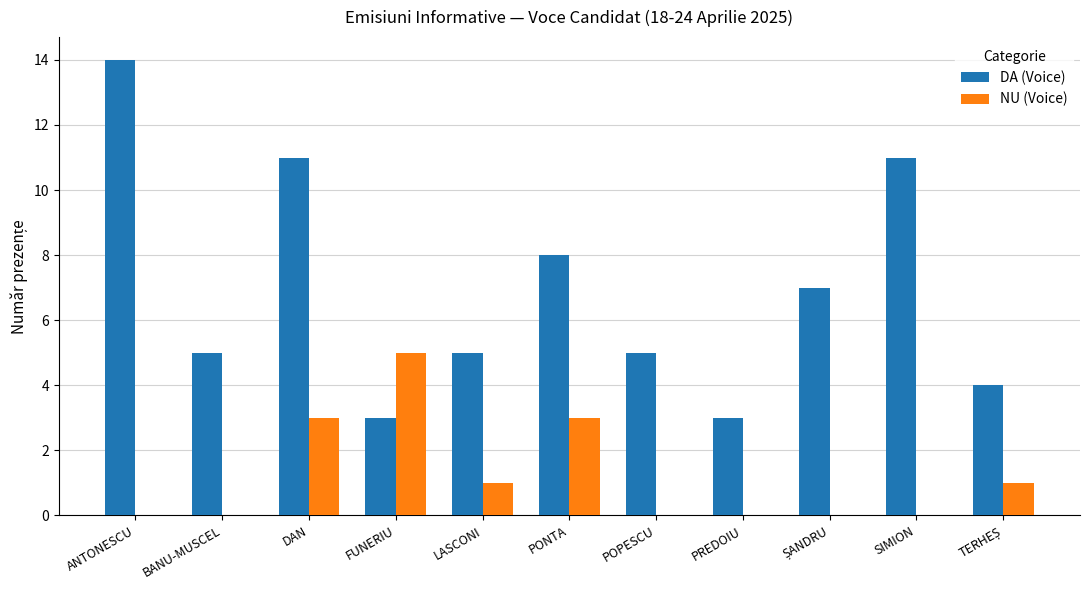

The DA (Voice) series shows 5 at POPESCU. True or false?

True